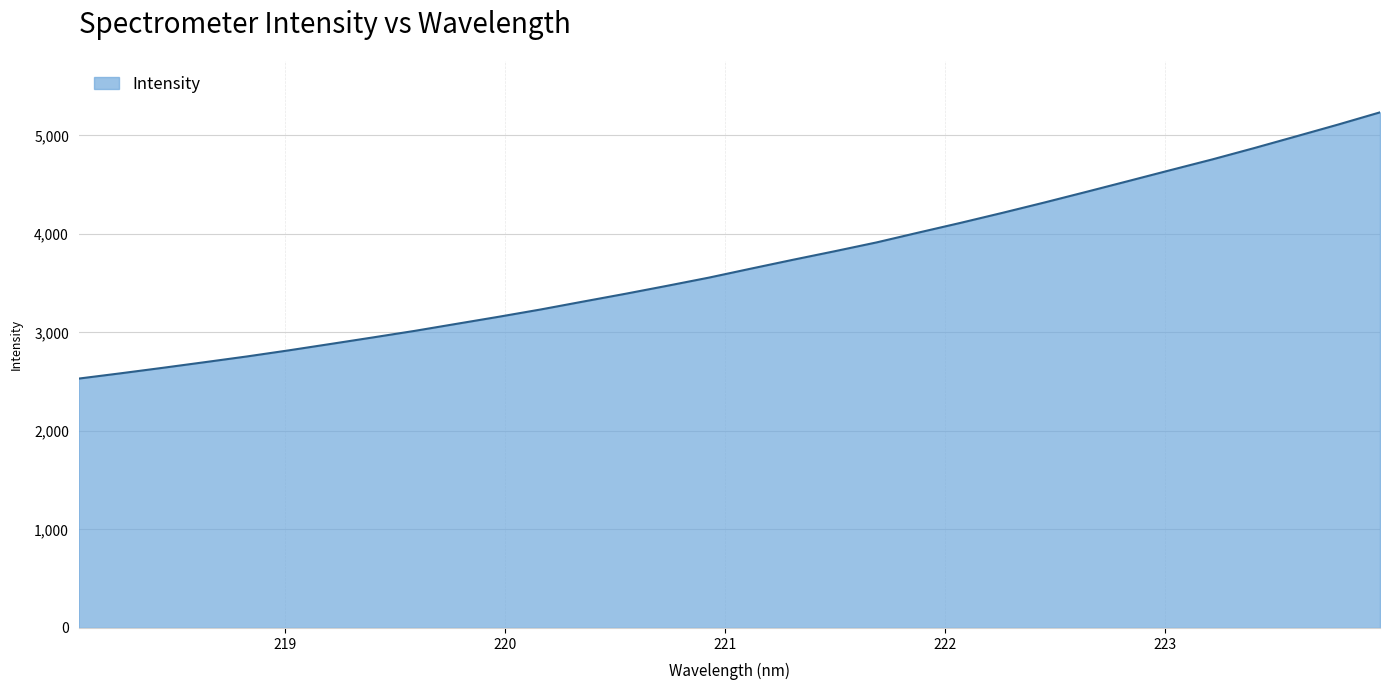

What is the greatest value displayed?

5234.5